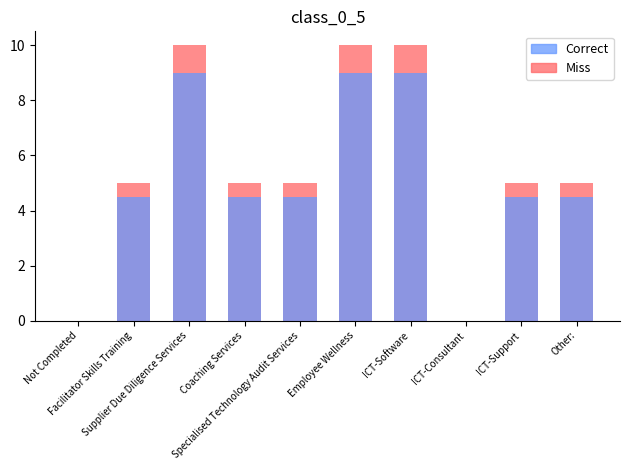

Which series changed the most between Not Completed and ICT-Software?

Miss